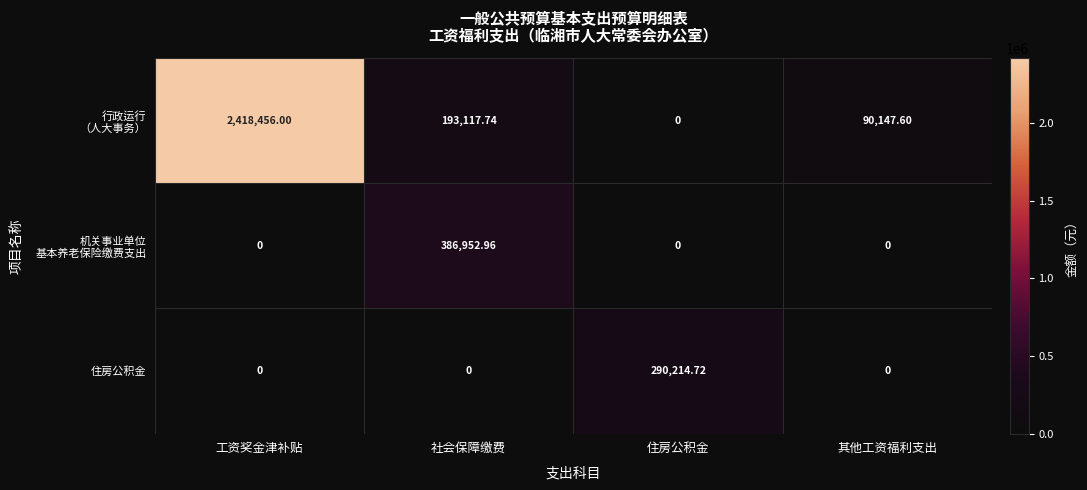

Which series changed the most between 住房公积金 and 其他工资福利支出?

住房公积金